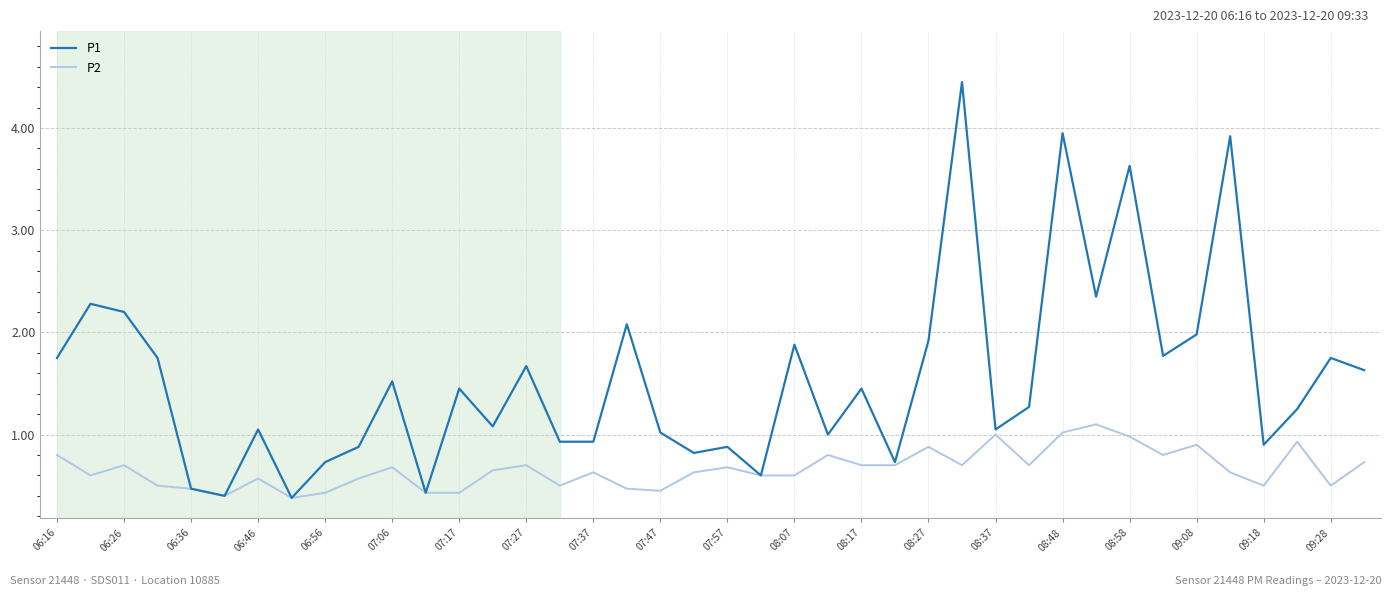

List the series in order of their peak value, highest first.

P1, P2